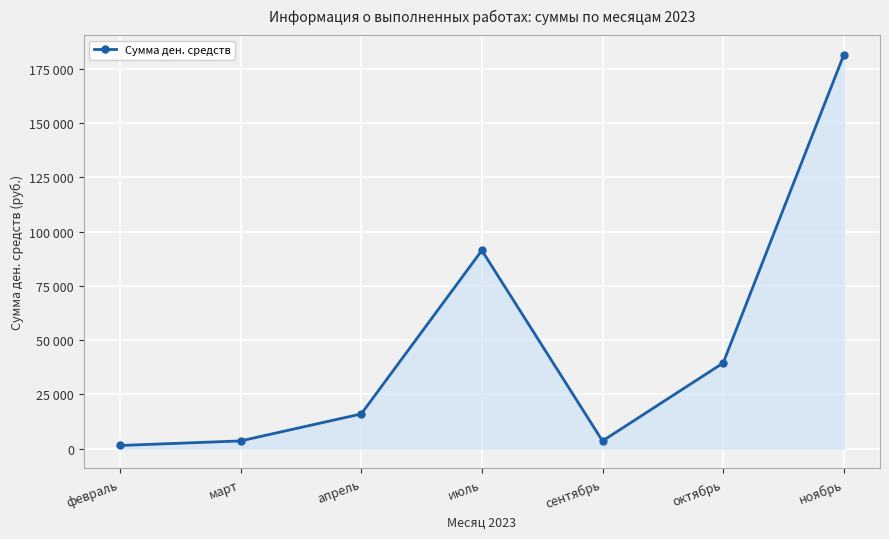

Is it true that the value at сентябрь is 1072?

False